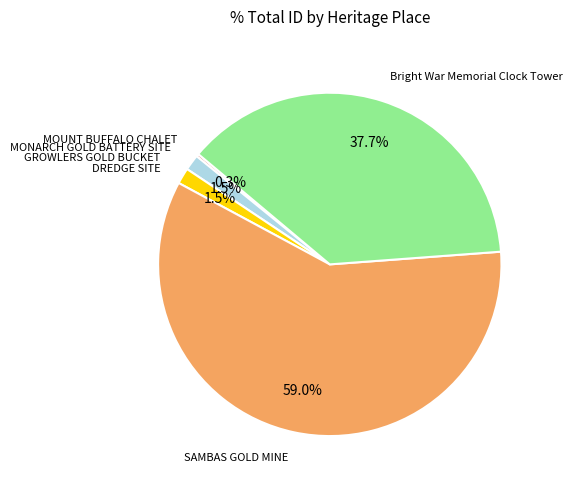

Does any single category account for the majority?

Yes